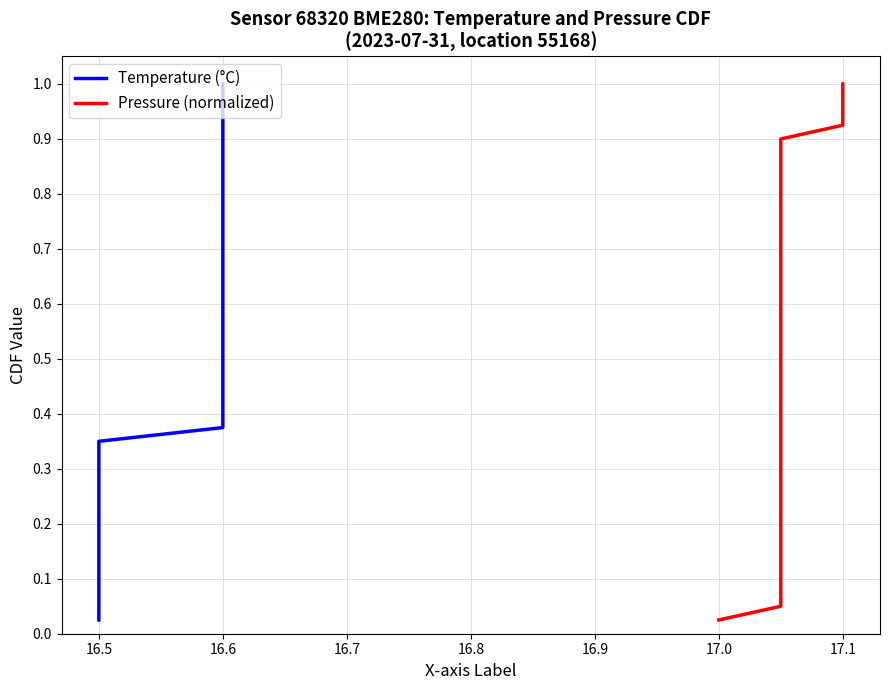

True or false: Pressure (normalized) and Temperature (°C) cross at least once.

False